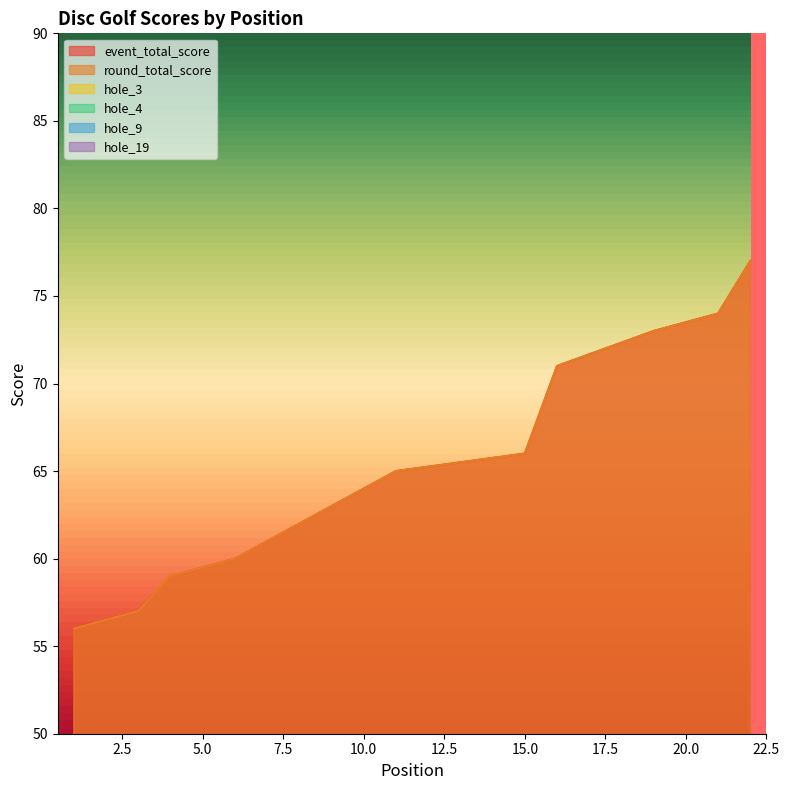

What is the difference between the maximum and minimum values in the event_total_score series?

21